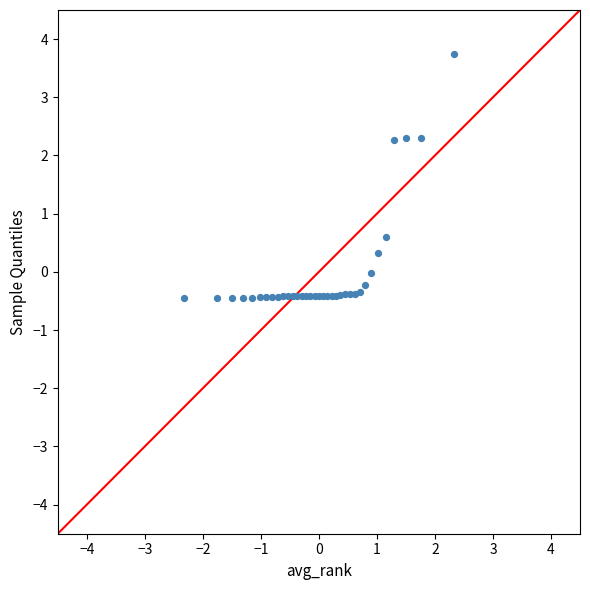

What Y value in the scatter plot is closest to 1?

0.6